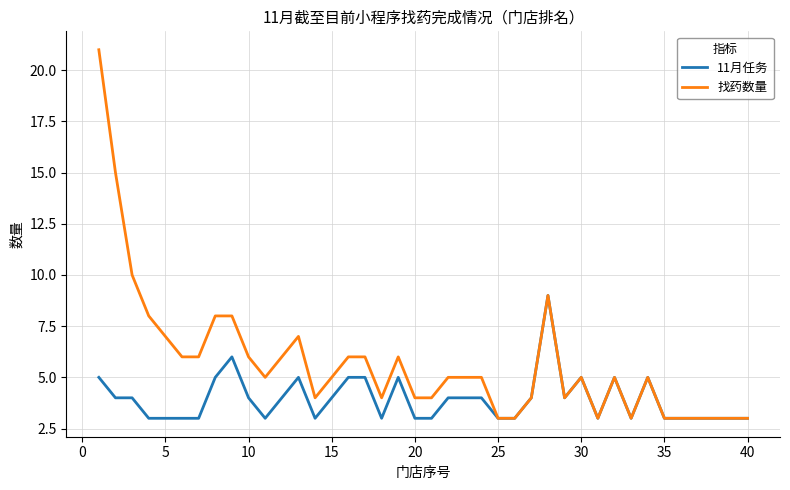

Which series has the largest total across all categories?

找药数量